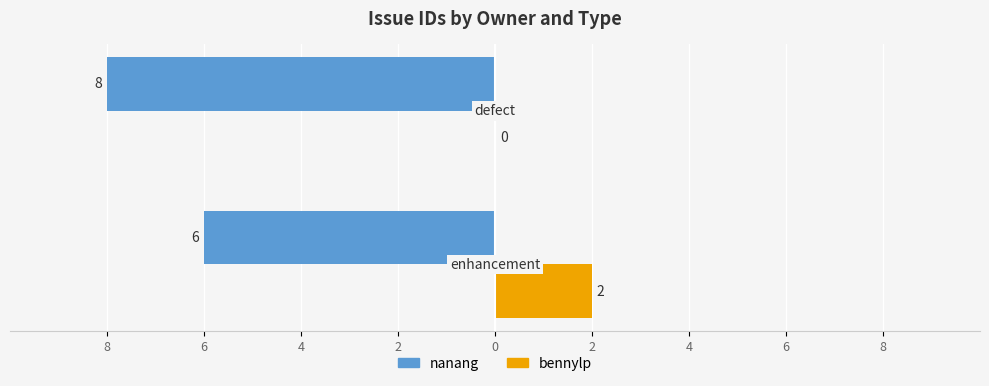

What are all the series names shown in the legend?

nanang, bennylp